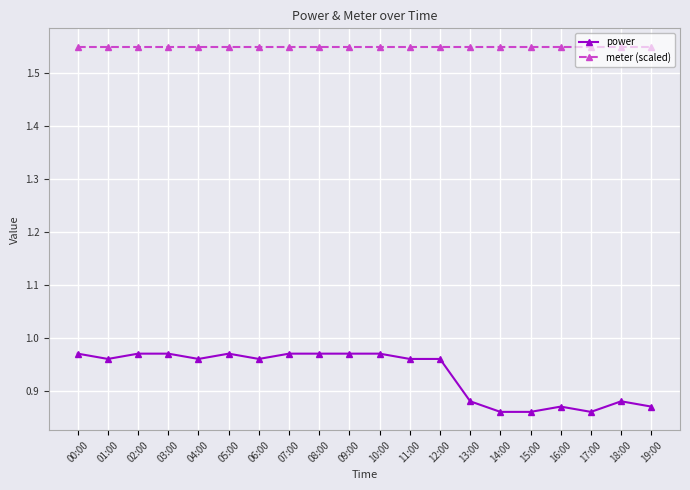

Is it true that power equals 0.4 at 07:00?

False